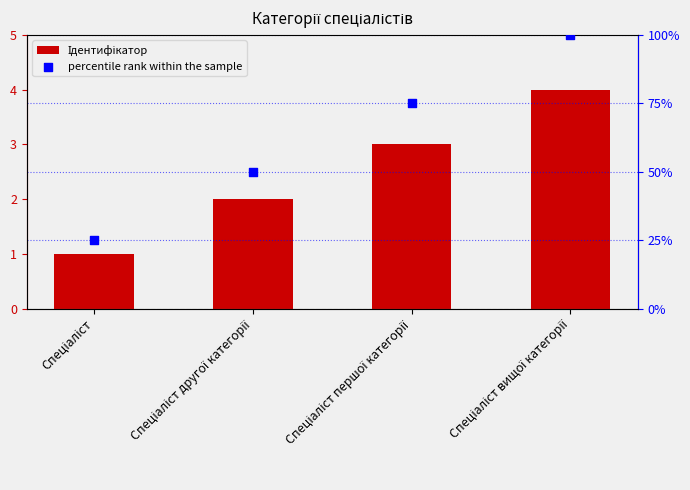

What are all the series names shown in the legend?

Ідентифікатор, percentile rank within the sample